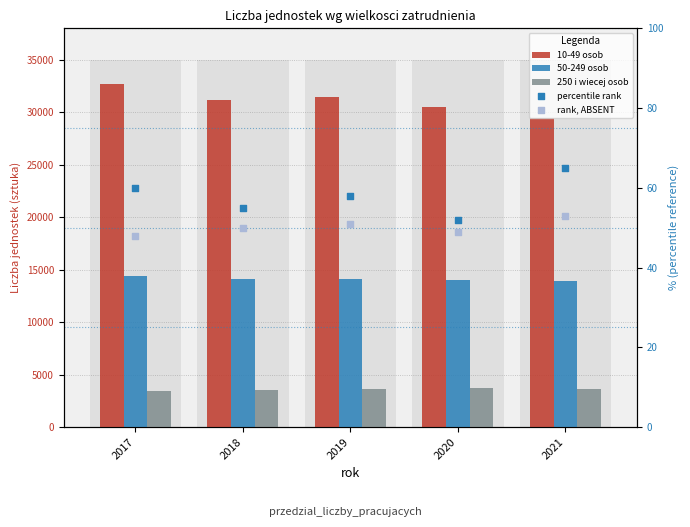

At which category is the sum across all series the highest?

2017